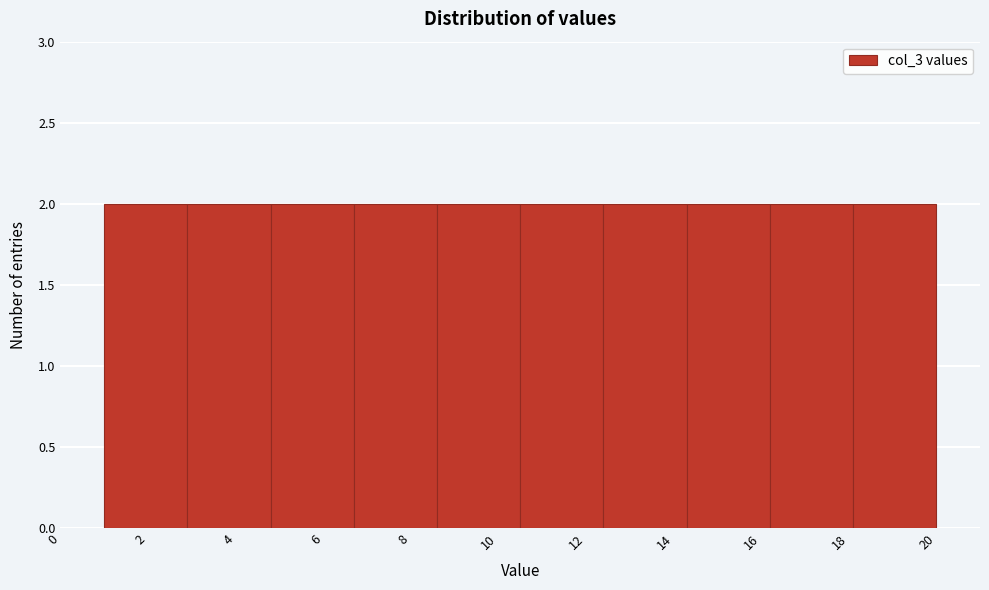

How tall is the bar that spans 6.7 to 8.6 on the x-axis? Neither the bar edges nor the heights are printed on the chart, so give them approximately, as read against the axes.

2